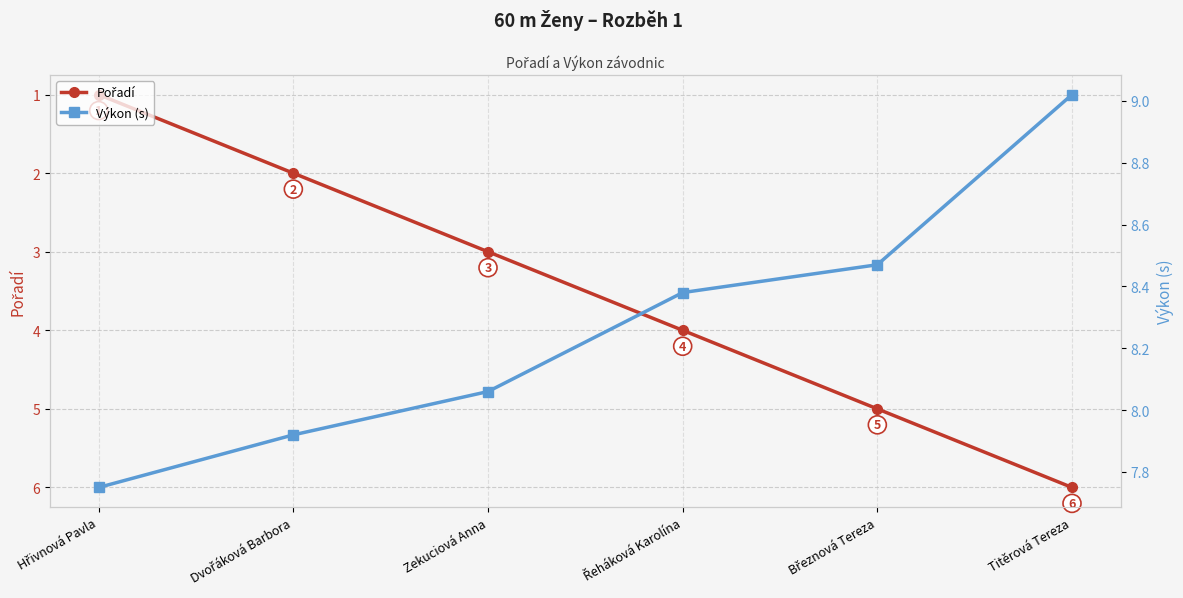

How many series are shown in this chart?

2